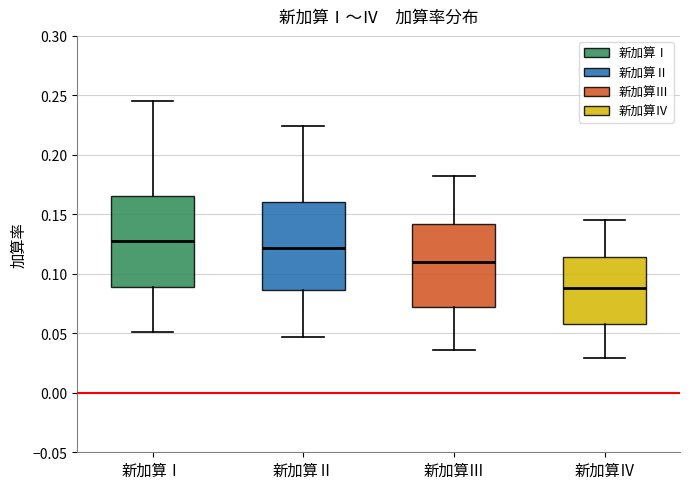

Which box's median line is the highest?

新加算Ⅰ